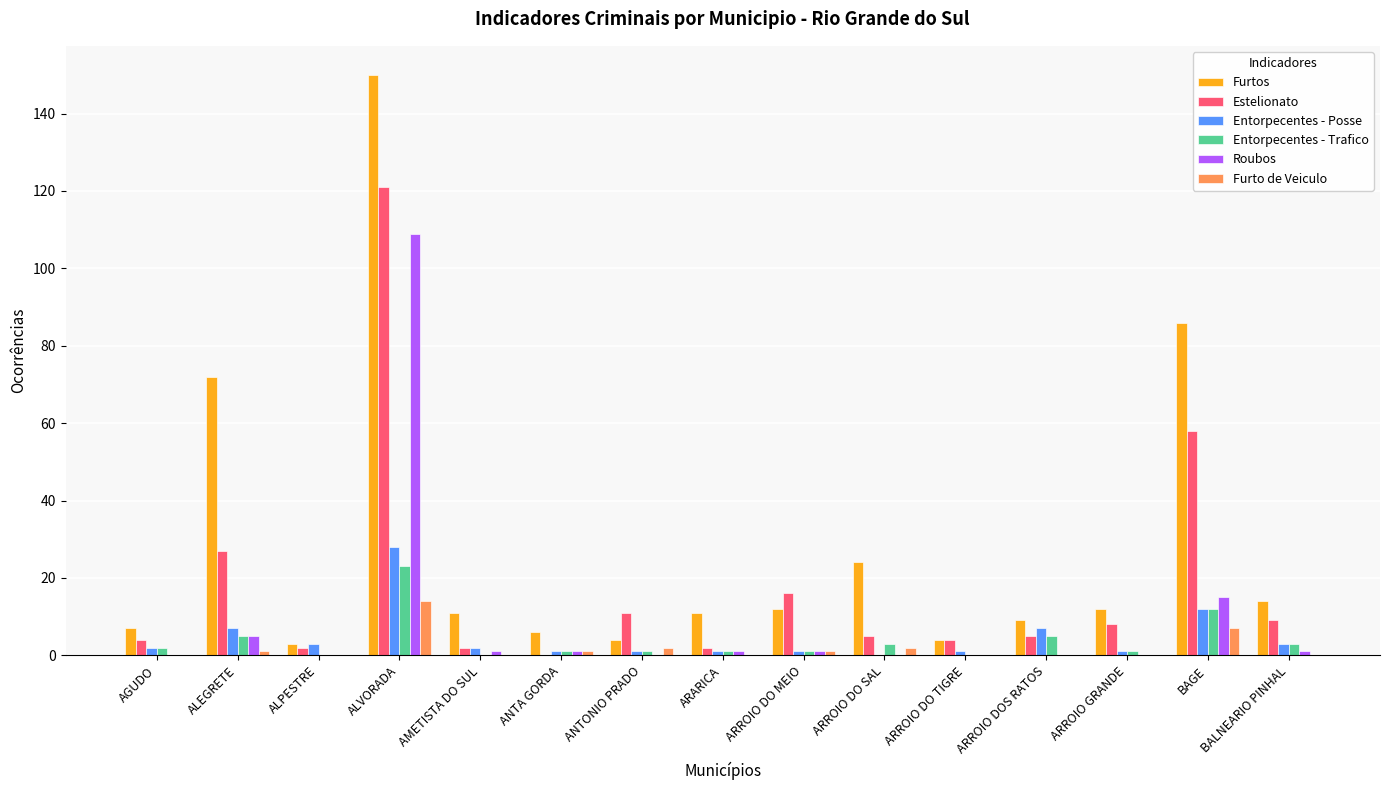

At which label does Estelionato reach its peak?

ALVORADA